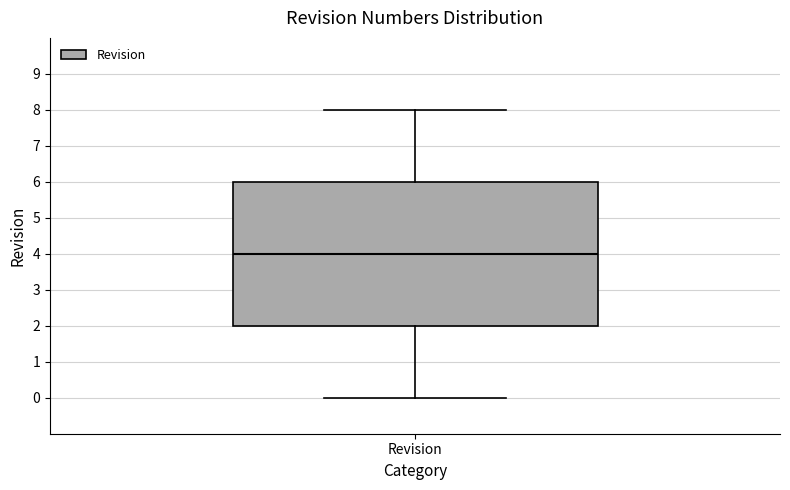

Read this box plot against the y-axis: the position of the median line, the range covered by the box, and the ends of both whiskers. The values are not printed on the chart, so give them approximately, as read against the axis.

median 4, box 2 to 6, whiskers 0 to 8